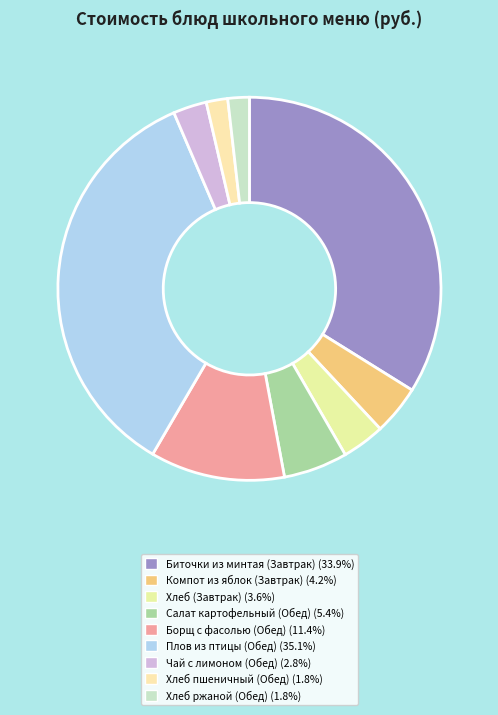

Which category has the smallest portion of the pie?

Хлеб пшеничный (Обед)